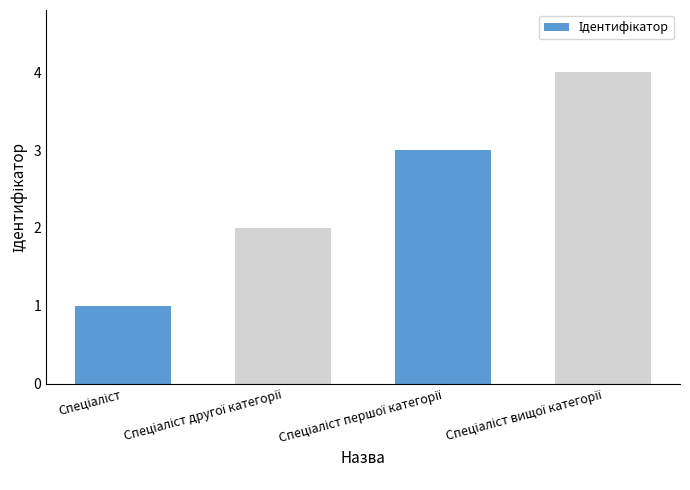

What is the sum of all values?

10